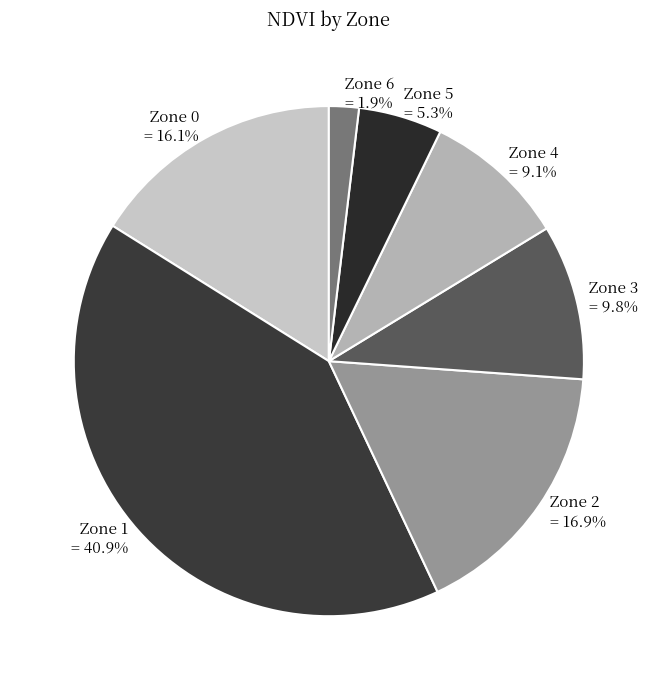

The Zone 2 slice represents 28% of the pie. True or false?

False